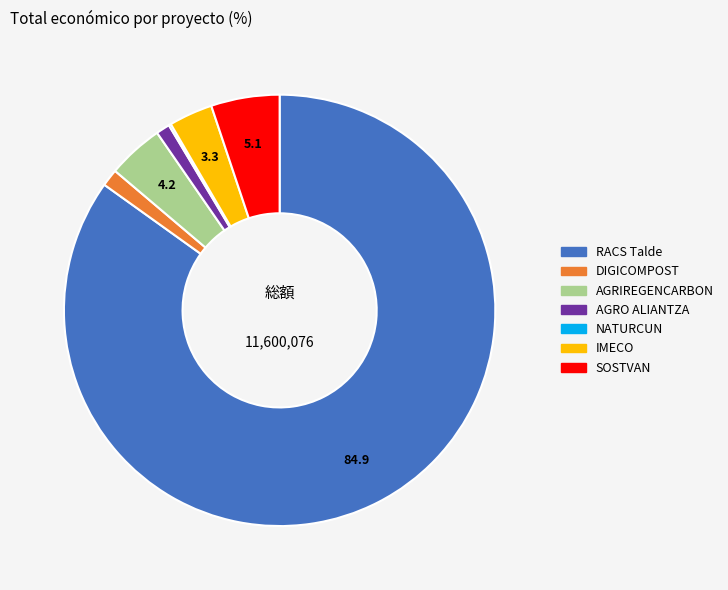

Does any single category account for the majority?

Yes